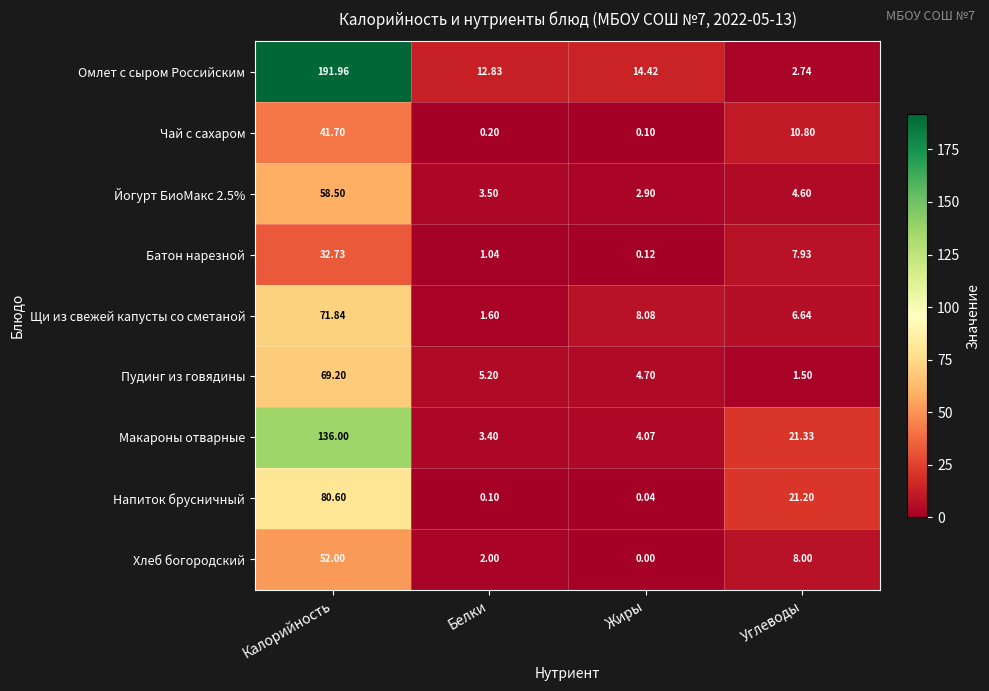

What is the total value across all series at Углеводы?

84.7